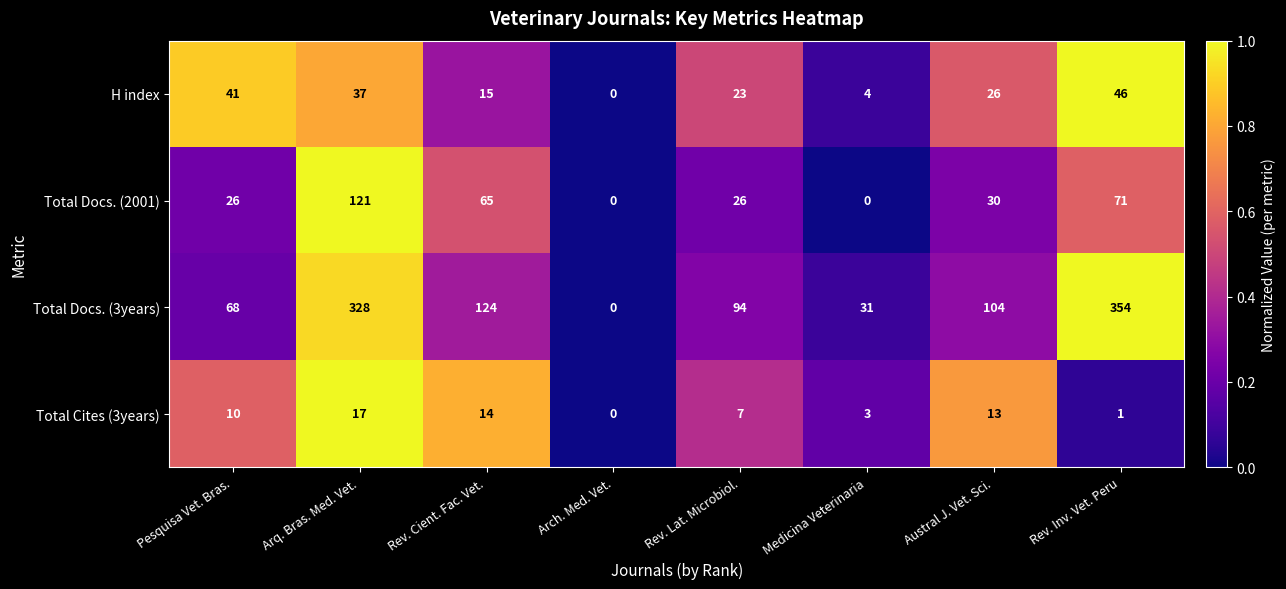

Which series changed the most between Pesquisa Vet. Bras. and Rev. Cient. Fac. Vet.?

Total Docs. (3years)